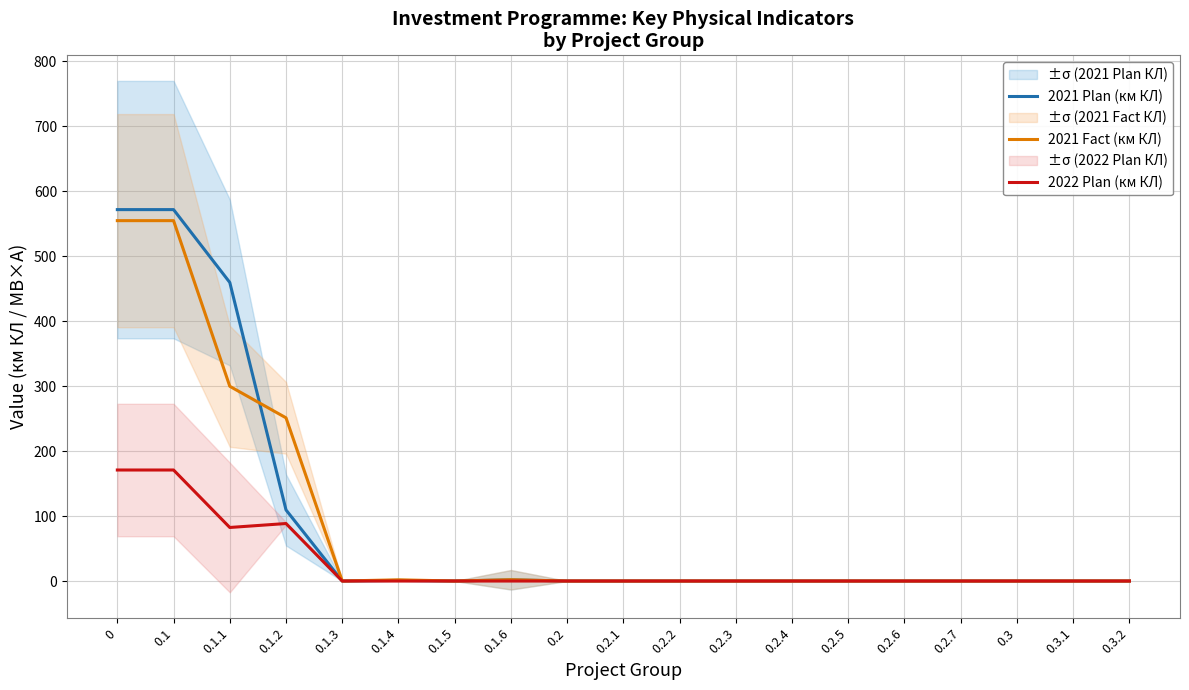

What is the greatest value displayed?

571.8